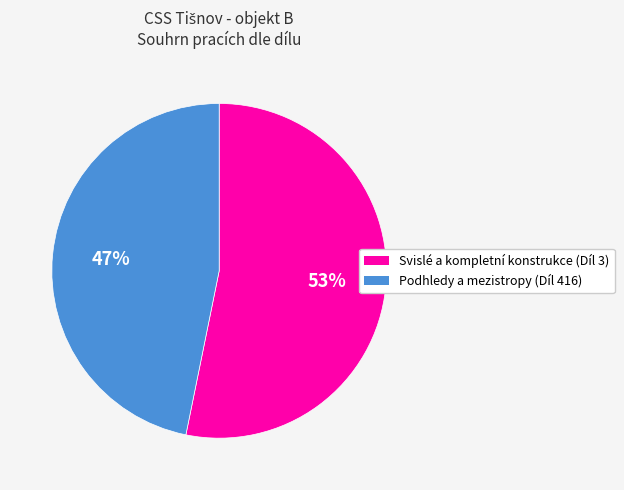

What is the largest slice in the pie chart?

Svislé a kompletní konstrukce (Díl 3)